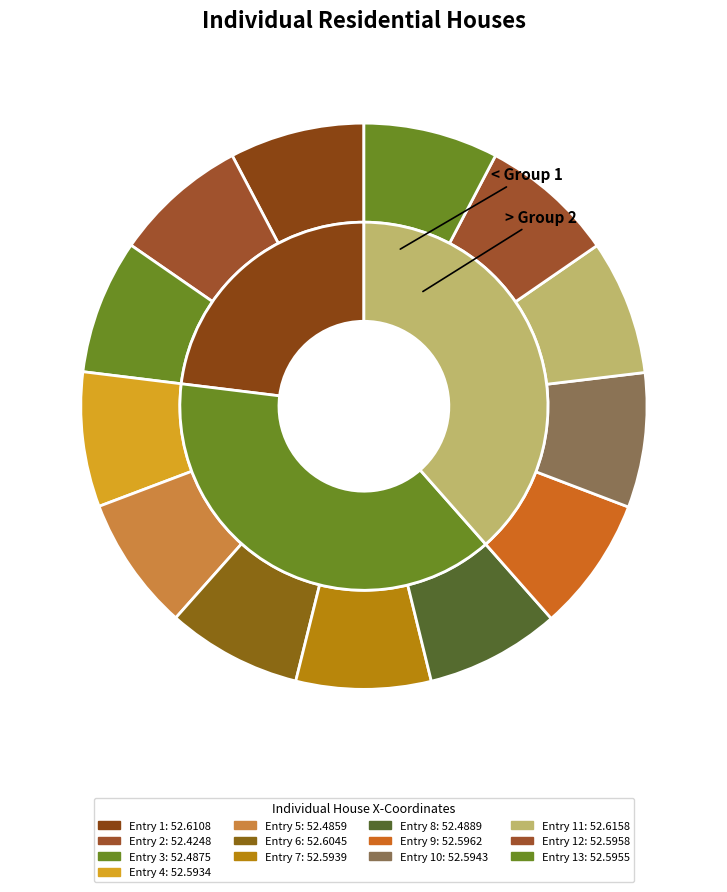

To the nearest percent, what is the average slice percentage?

8%